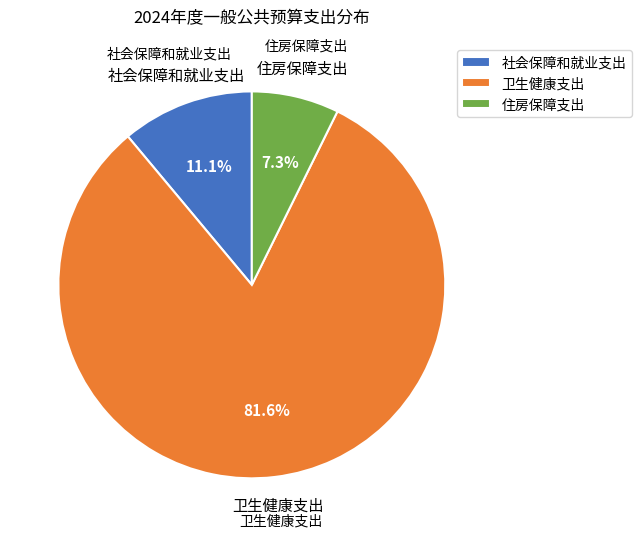

What percentage is the 卫生健康支出 slice, to the nearest percent?

82%